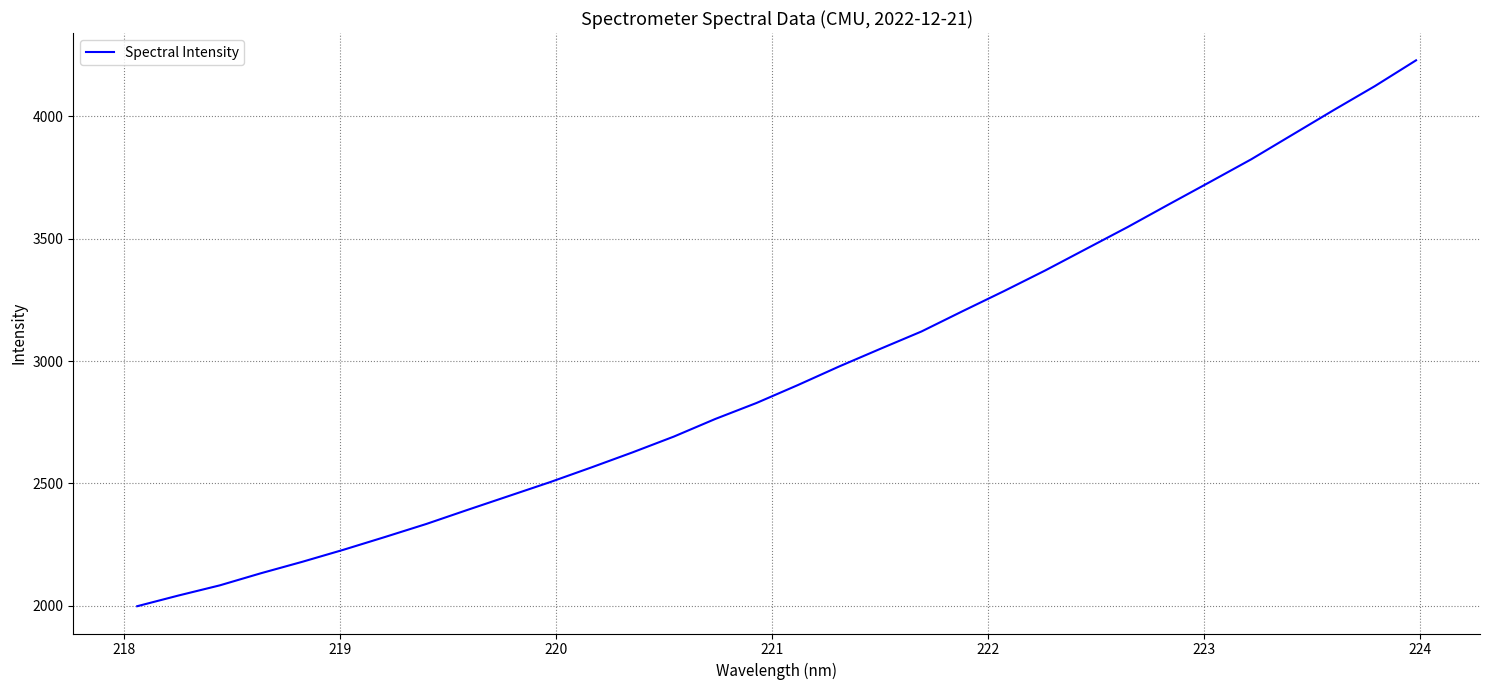

What is the difference between the maximum and minimum values?

2231.2